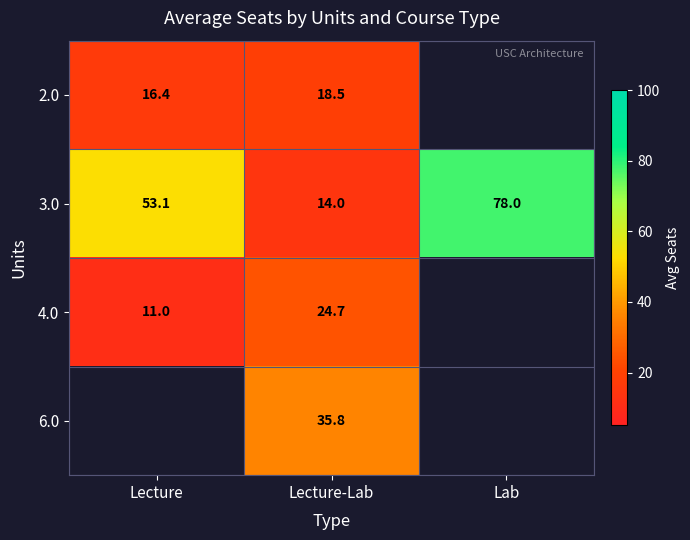

Which category has the lowest value in the 3.0 series?

Lecture-Lab